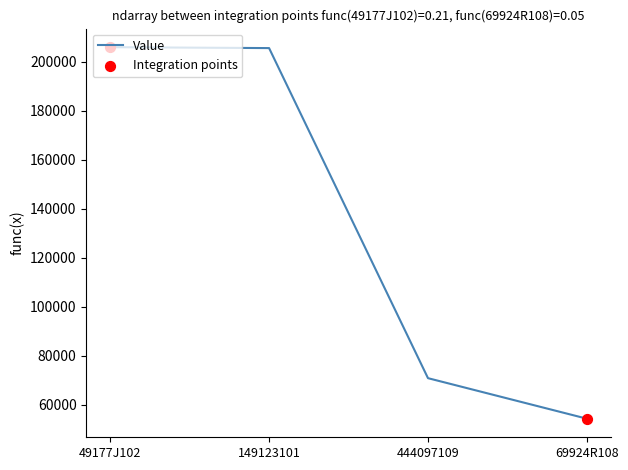

What is the change in value from 444097109 to 69924R108?

-16528